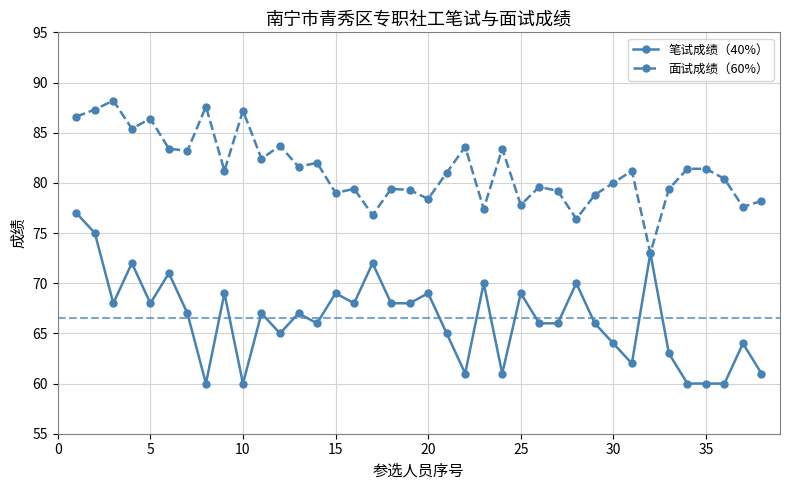

What are all the series names shown in the legend?

笔试成绩（40%）, 面试成绩（60%）